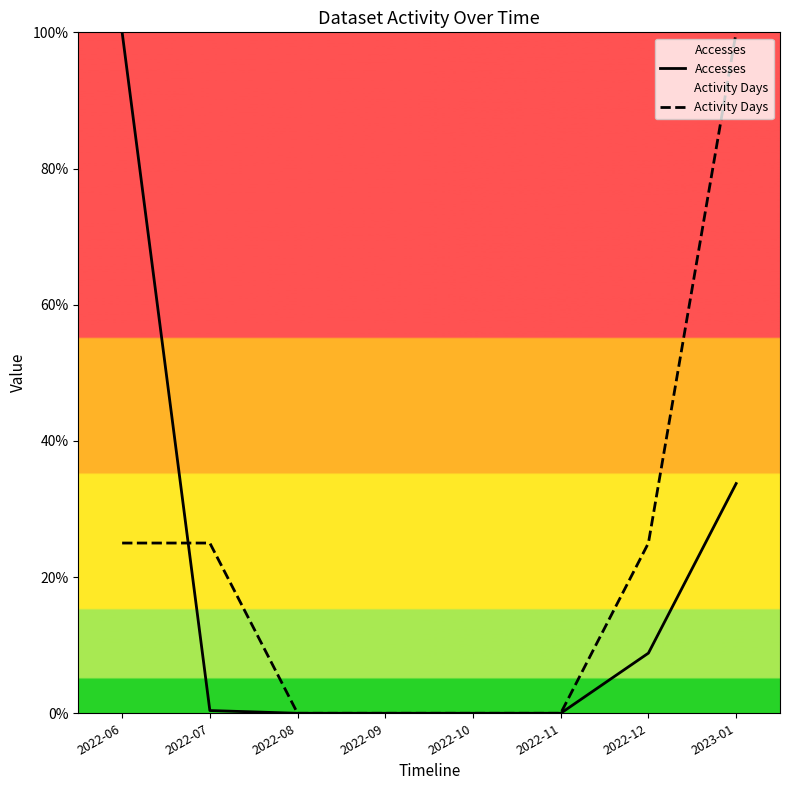

Between which two adjacent categories do Activity Days and Accesses first intersect?

2022-06 and 2022-07